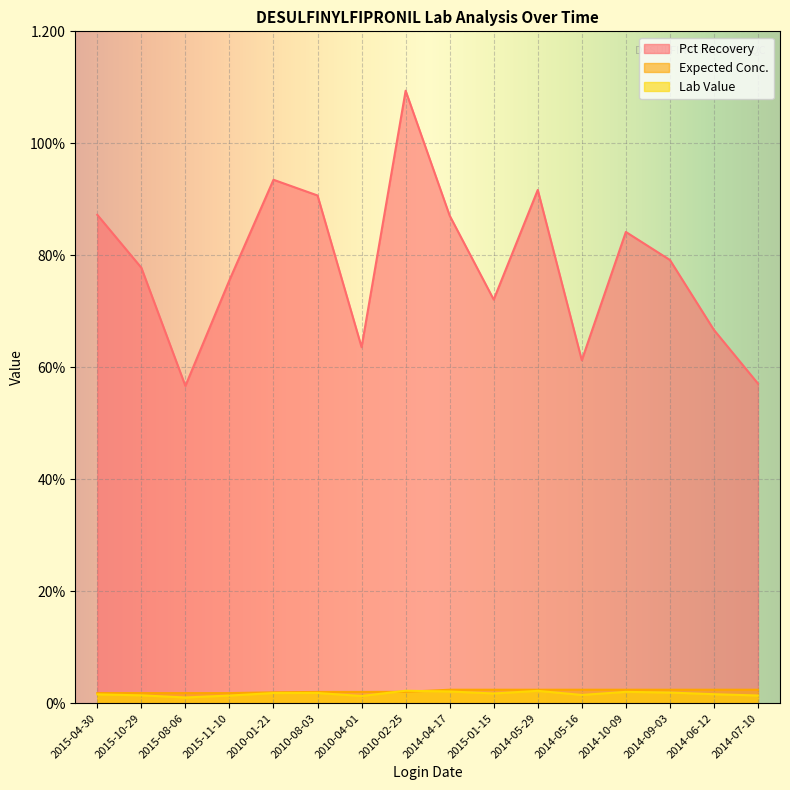

Which series has the largest total across all categories?

Pct Recovery